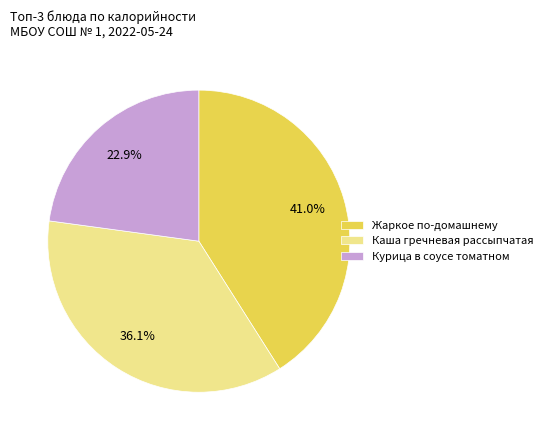

Which category has the biggest portion of the pie?

Жаркое по-домашнему